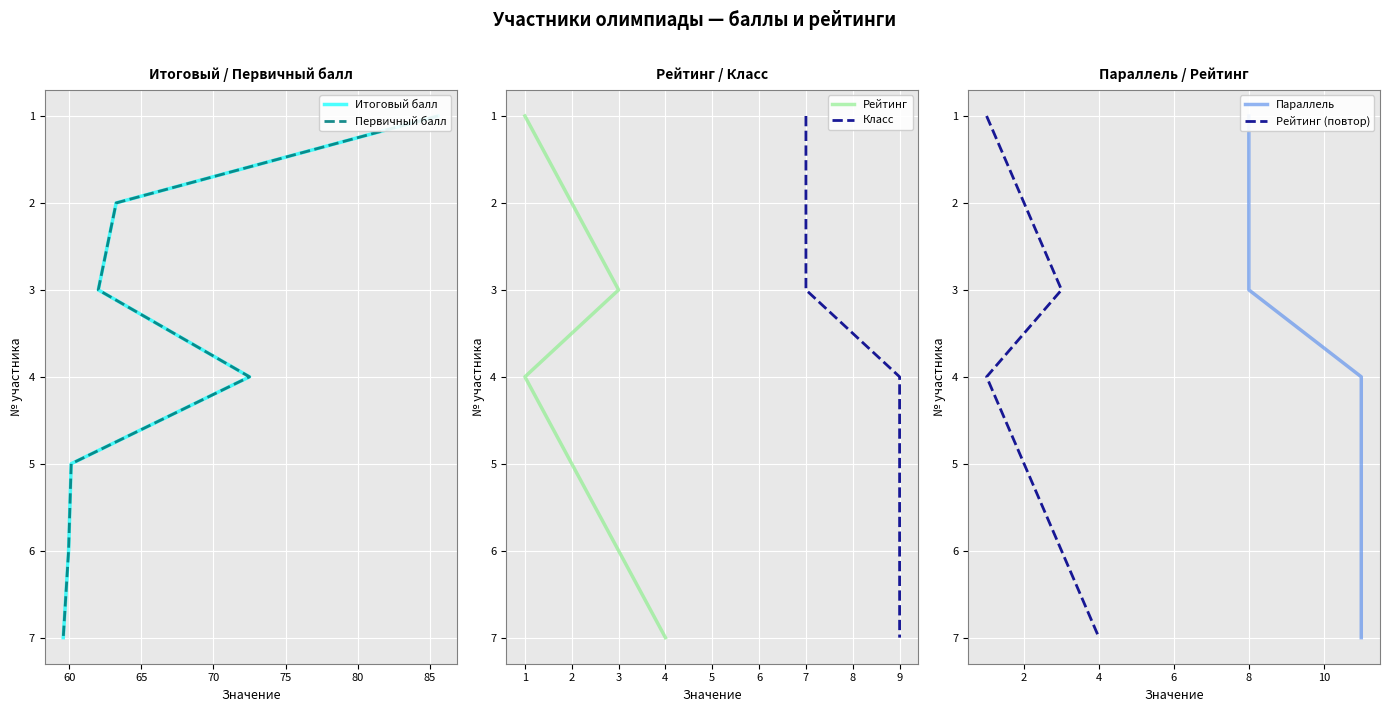

True or false: Рейтинг (повтор) has a value of 8 at 2.

False